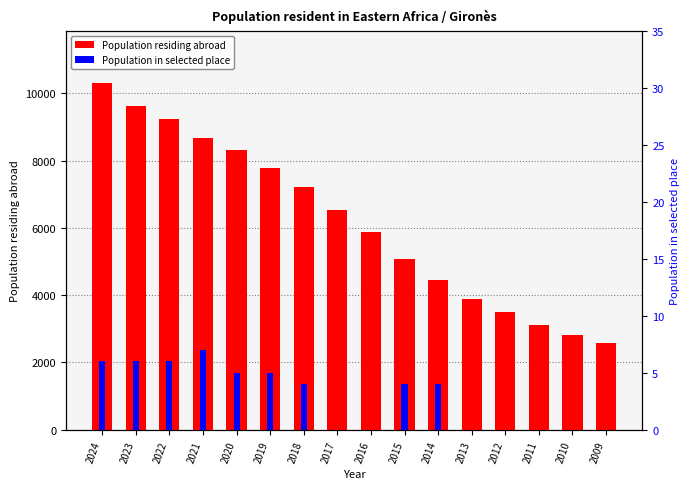

How many values in Population in selected place are above zero?

9